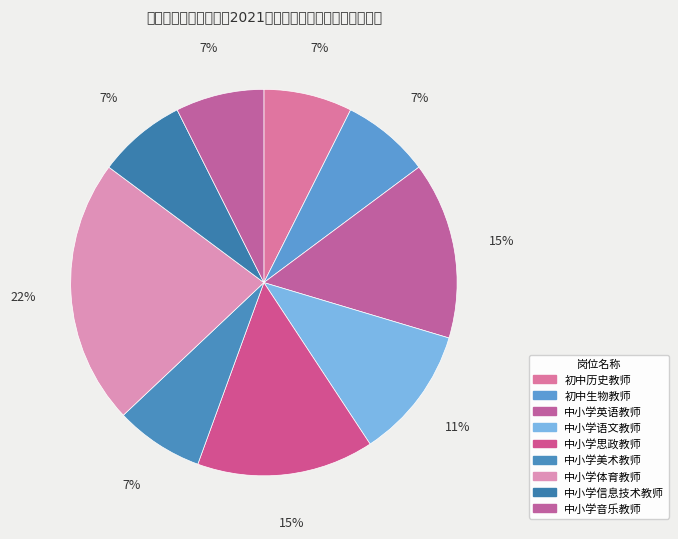

What is the ratio of the value at 中小学信息技术教师 to the value at 中小学美术教师?

1.0